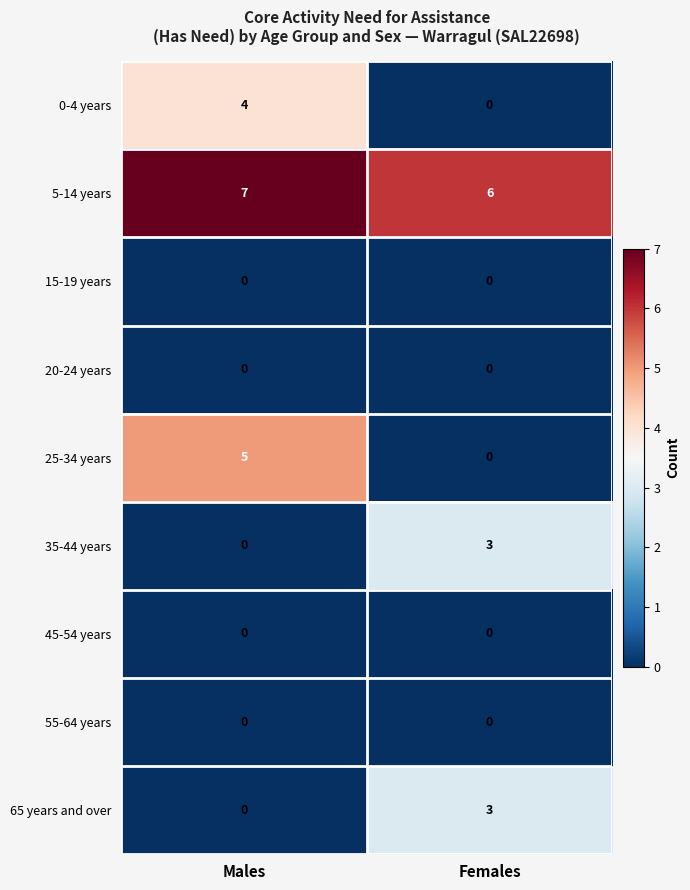

How many positive values does the 65 years and over series have?

1